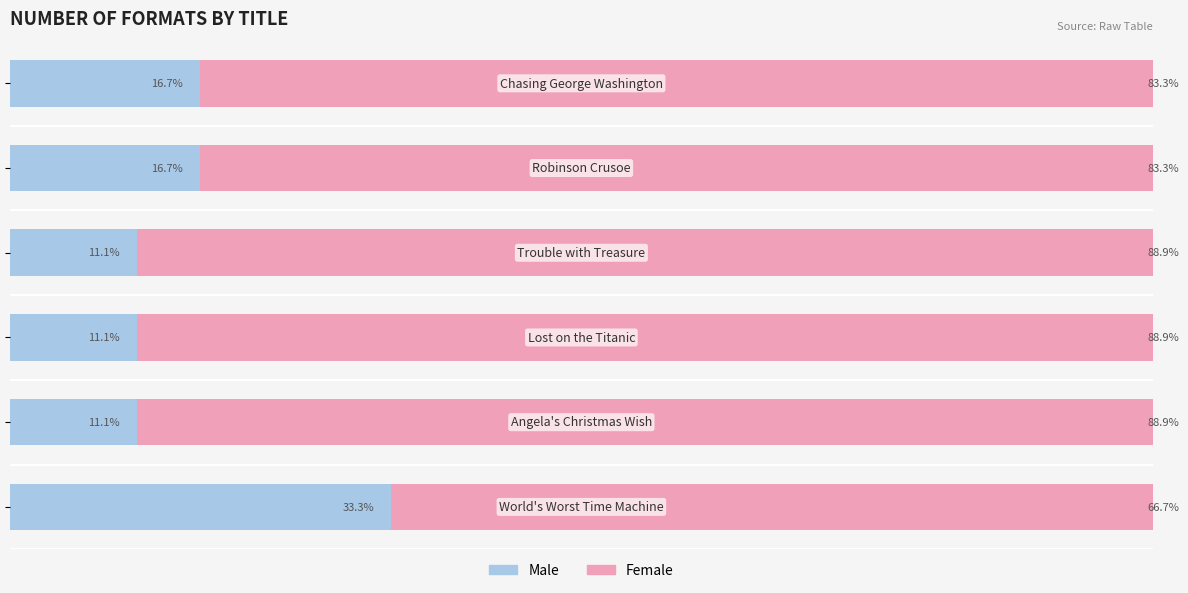

What are all the series names shown in the legend?

Male, Female